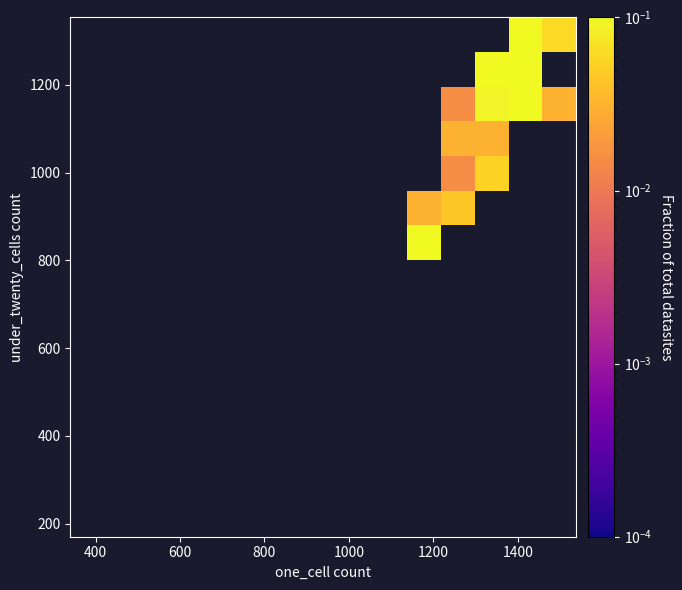

How many categories are shown in the chart?

15